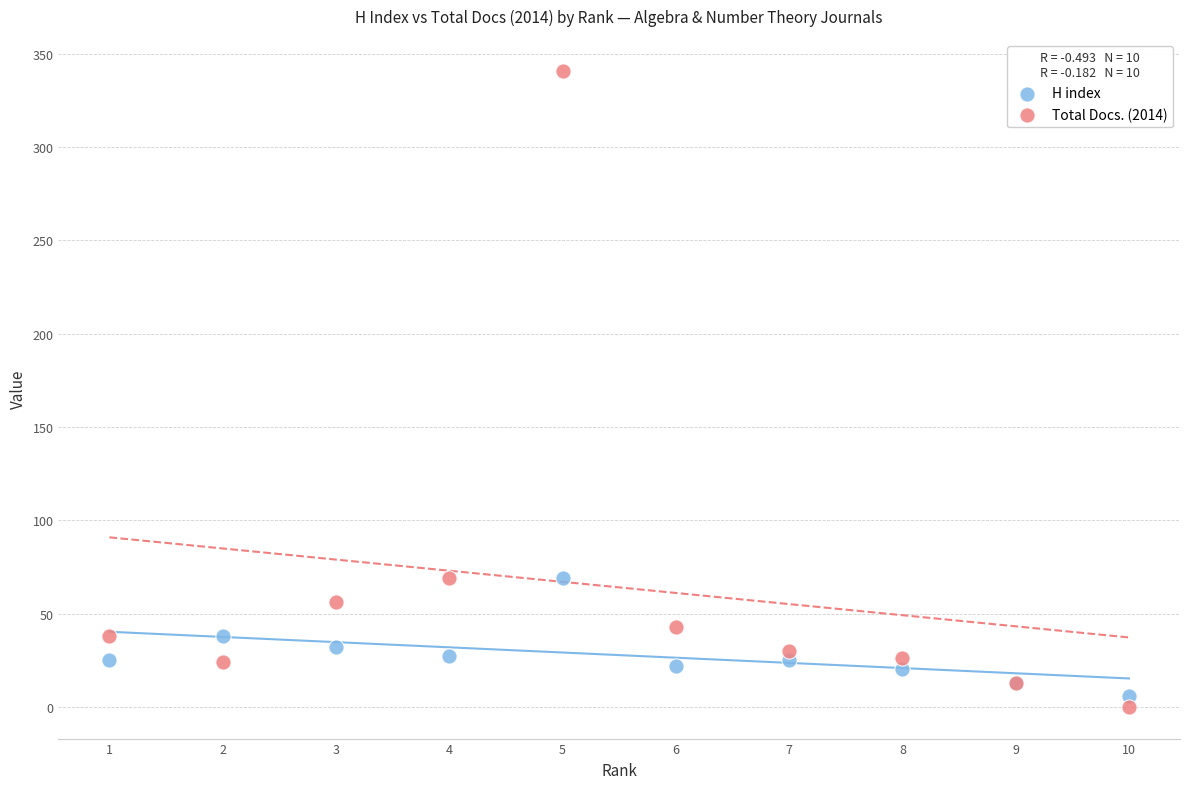

What is the X range (max minus min) for the scatter plot?

9